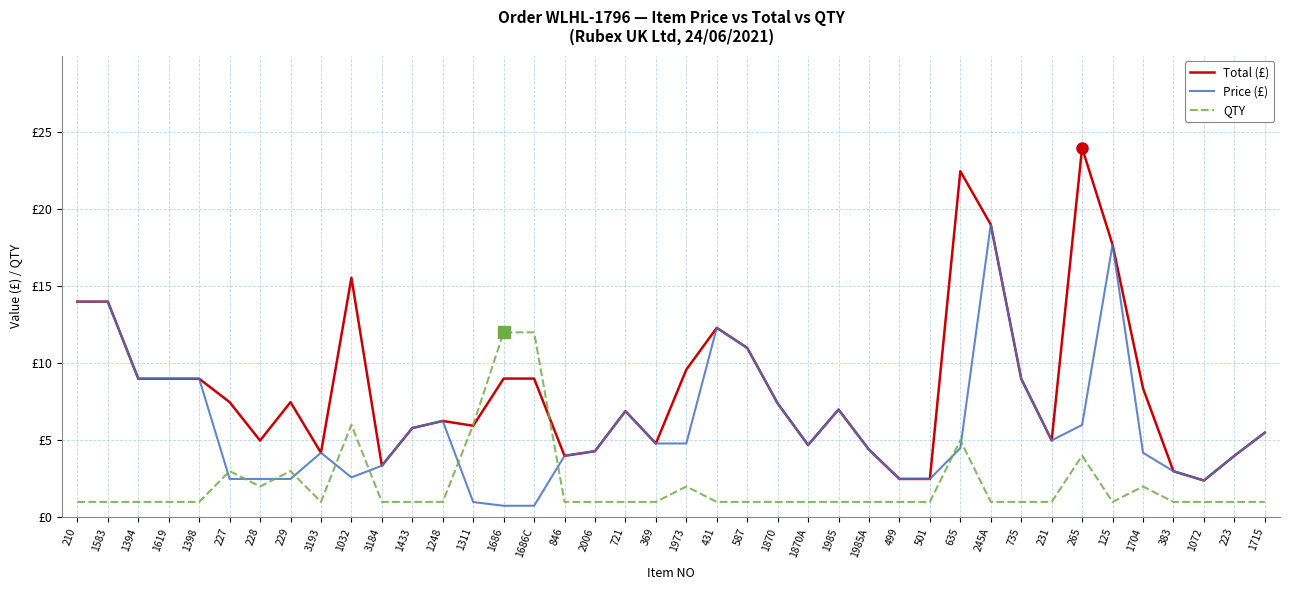

Which has a higher value, 223 or 228?

228